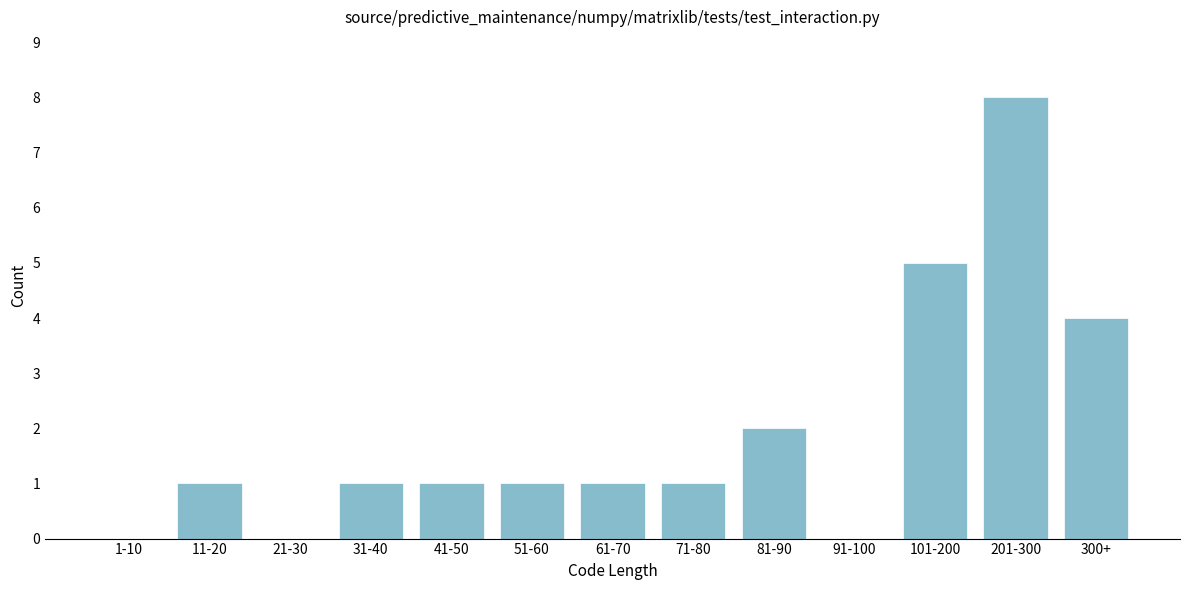

Reading left to right, extract all data points from this chart.

1-10=0	11-20=1	21-30=0	31-40=1	41-50=1	51-60=1	61-70=1	71-80=1	81-90=2	91-100=0	101-200=5	201-300=8	300+=4